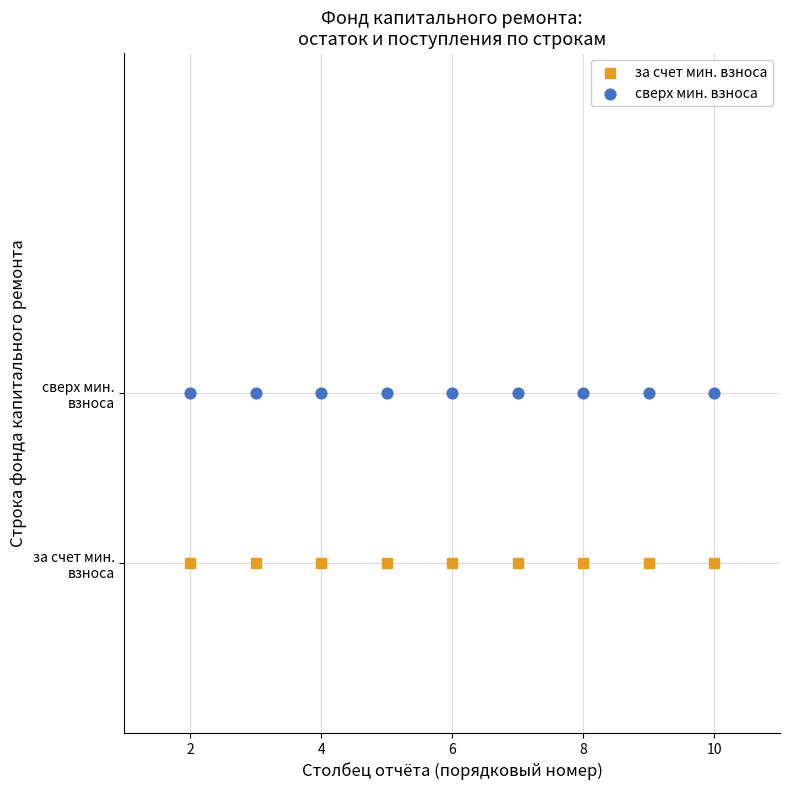

What are all the series names shown in the legend?

за счет мин. взноса, сверх мин. взноса